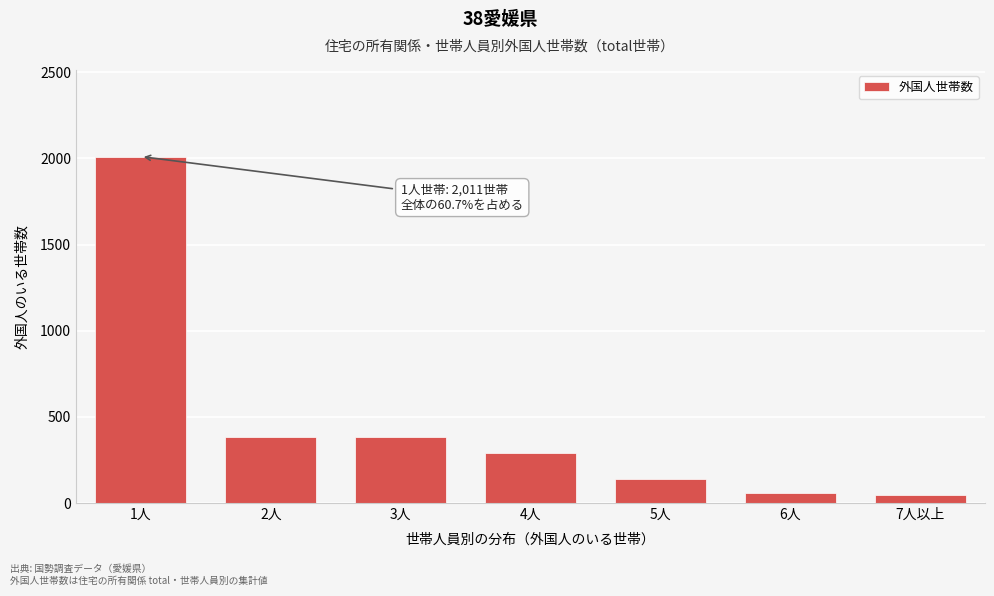

The value at 2人 is 381. True or false?

True